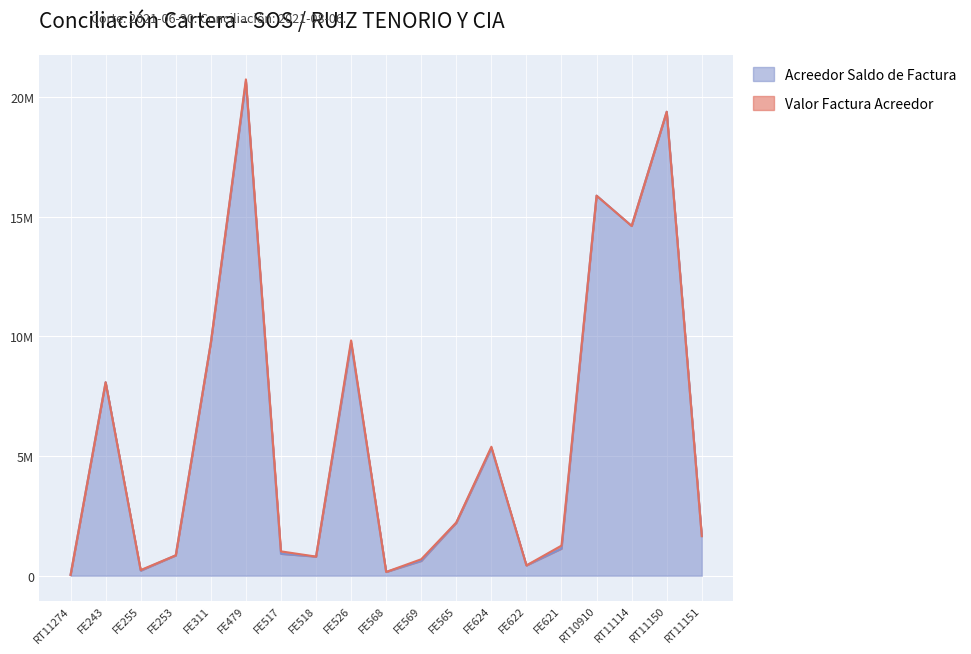

Where does the Acreedor Saldo de Factura series first go above 1655049?

FE243